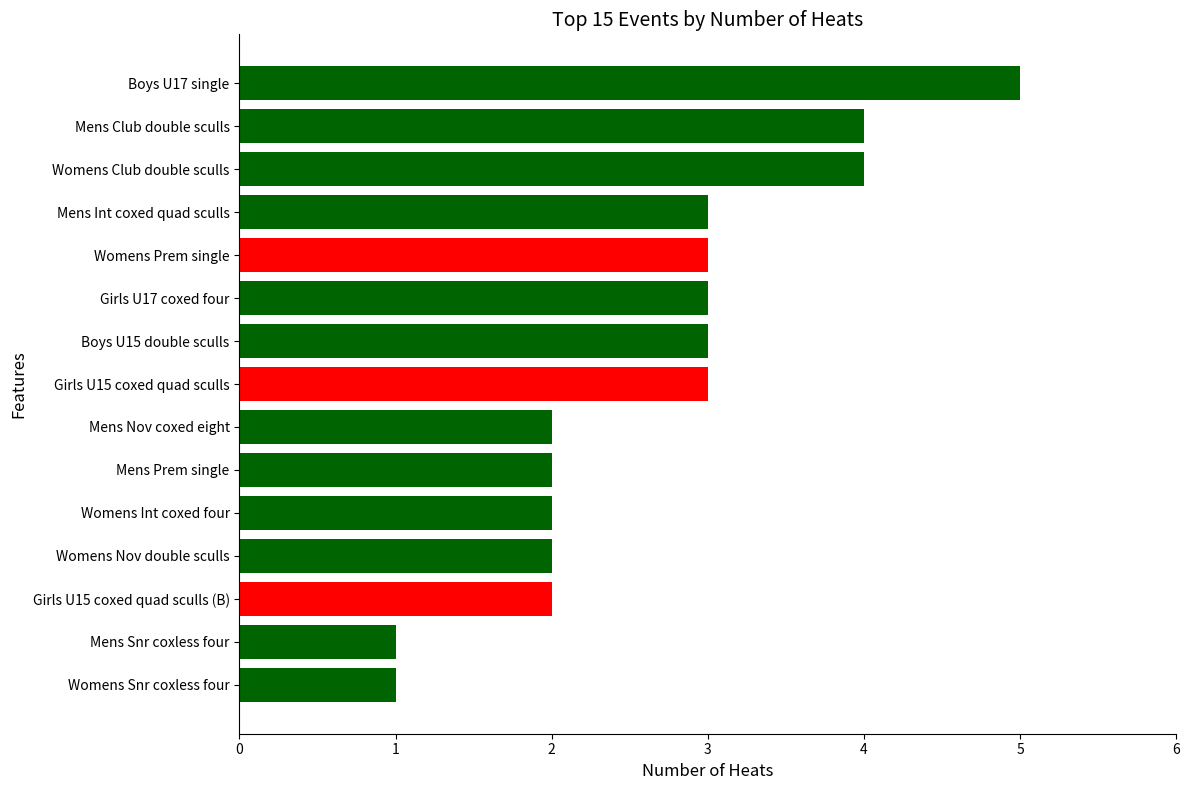

What position from the bottom is Mens Prem single?

6